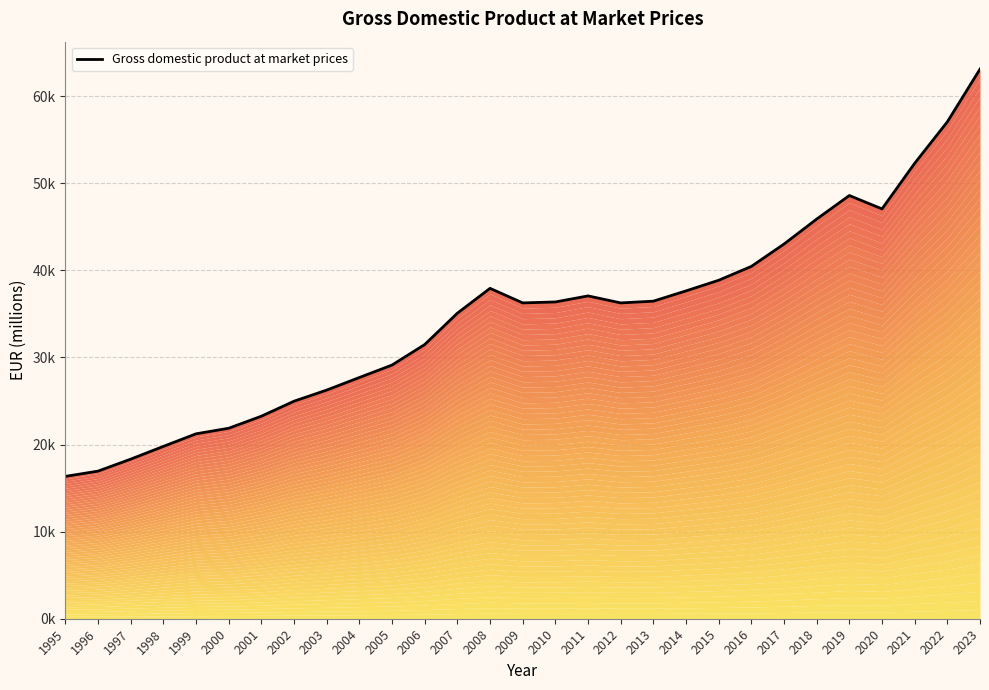

How many lines are shown in the chart?

1